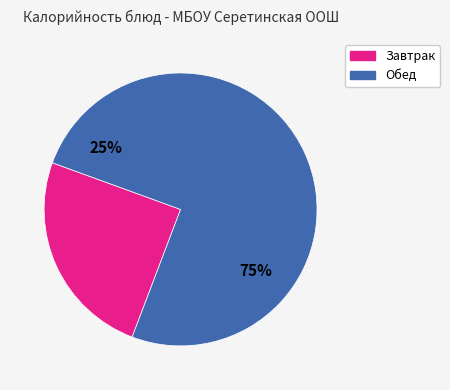

True or false: Каша рисовая рассыпчатая accounts for 1% of the total.

False